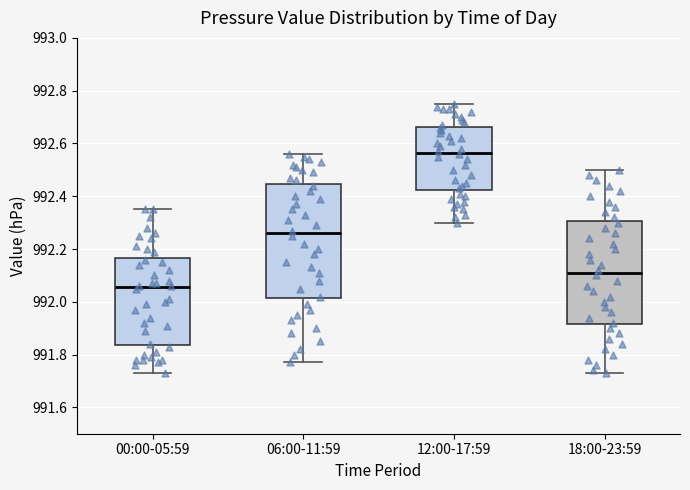

Which box is the tallest, from its lower edge to its upper edge?

06:00-11:59